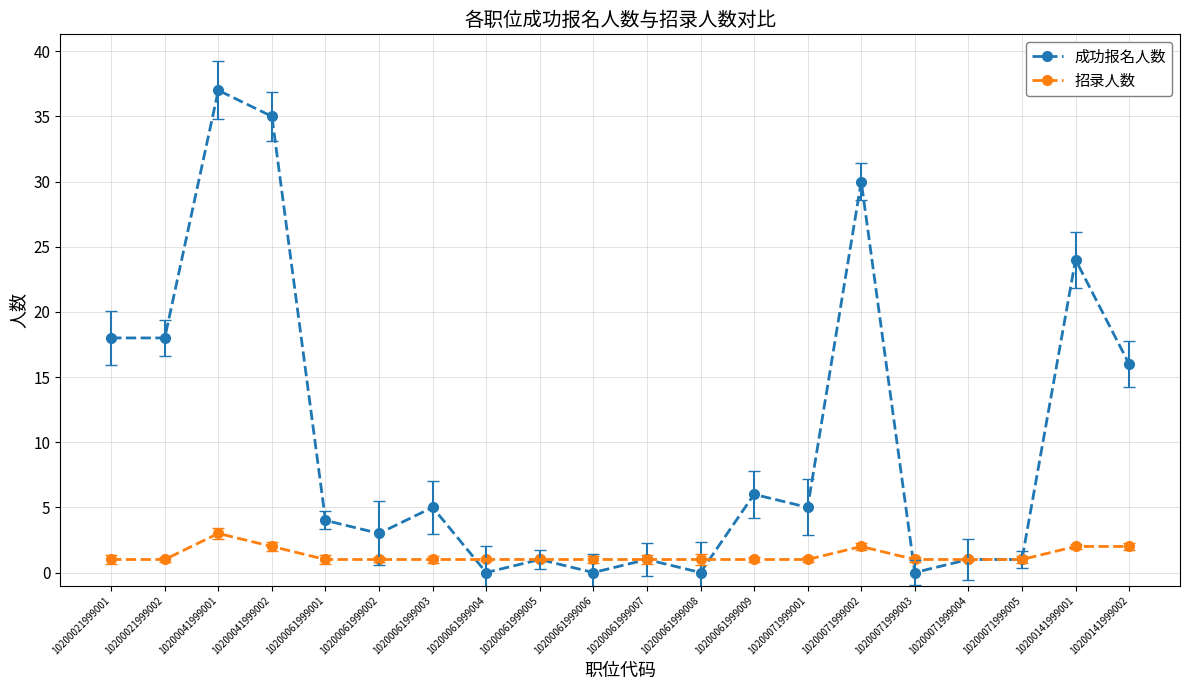

What is the approximate value of 招录人数 at 10200071999004?

1